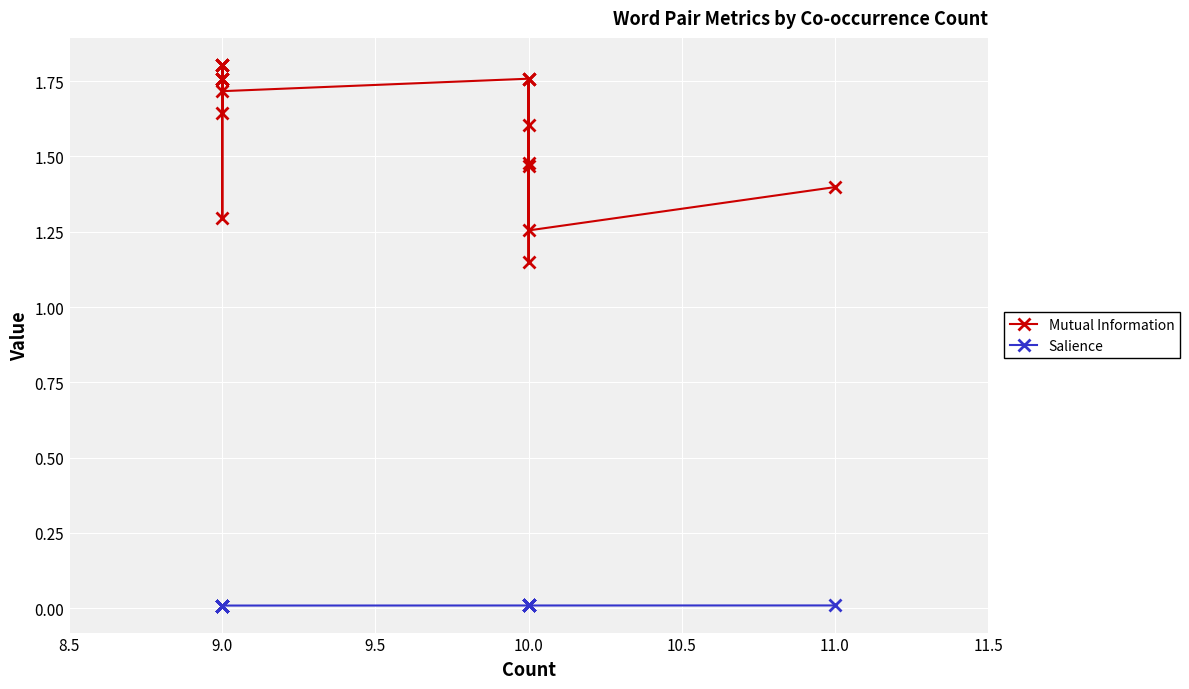

At which category does the chart reach its peak across all series?

9.0